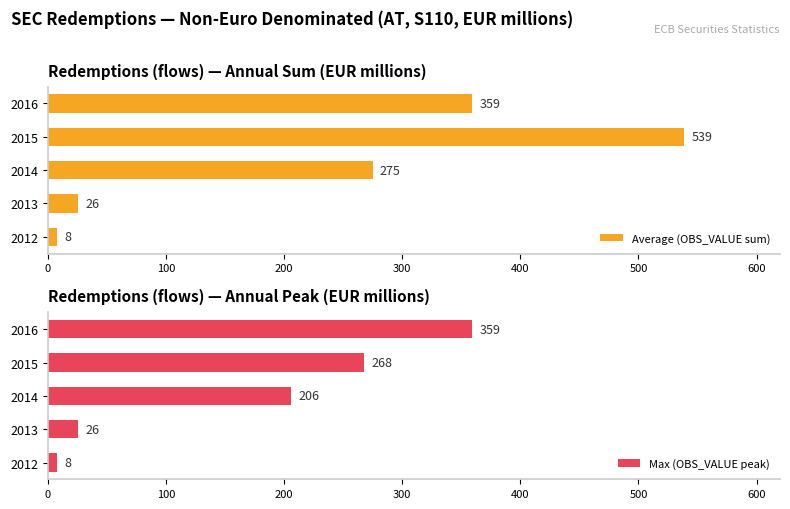

What is the sum of all Max (OBS_VALUE peak) values?

867